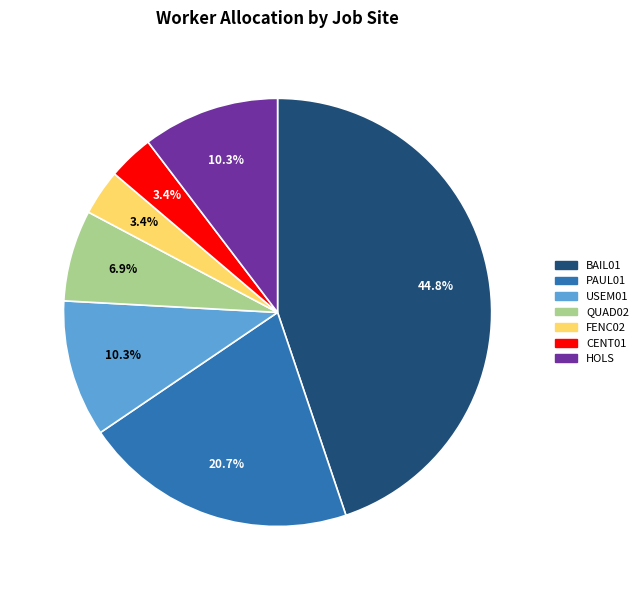

Is there a majority slice in this chart?

No